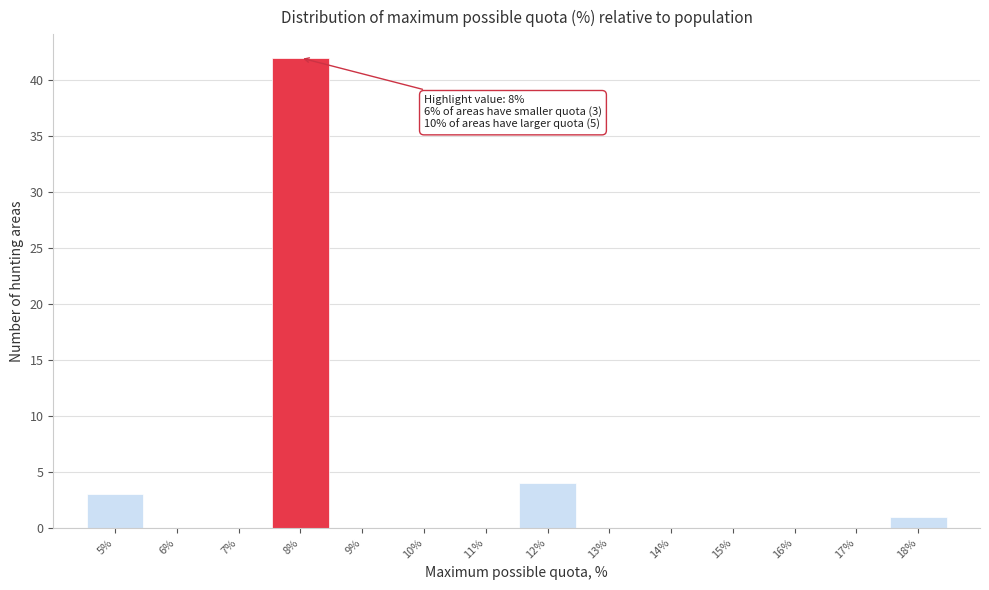

Over which range of the x-axis is the bar tallest?

7.5 to 8.5